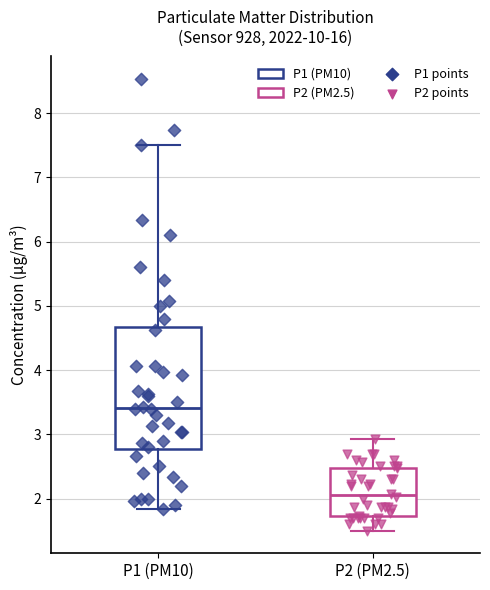

Which box's median line is the highest?

P1 (PM10)